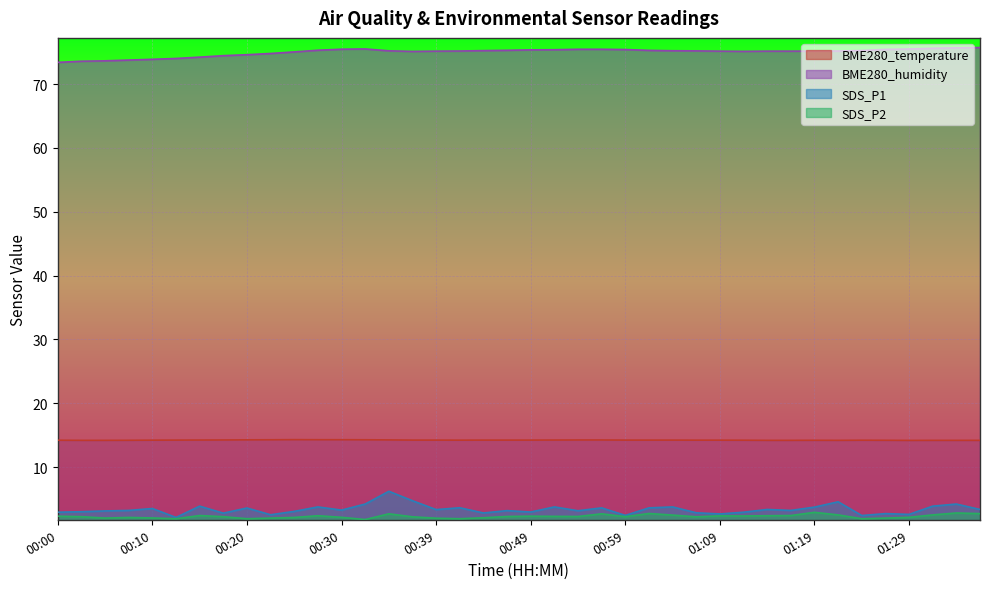

True or false: SDS_P2 and BME280_humidity intersect in this chart.

False